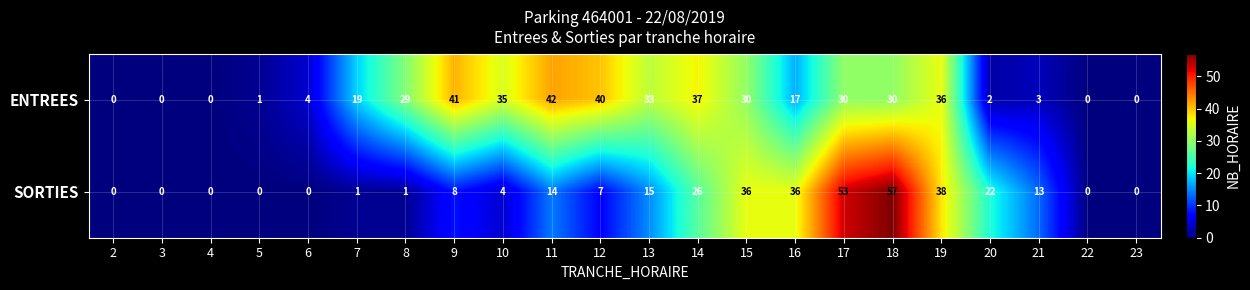

At how many categories does at least one series exceed 26?

12